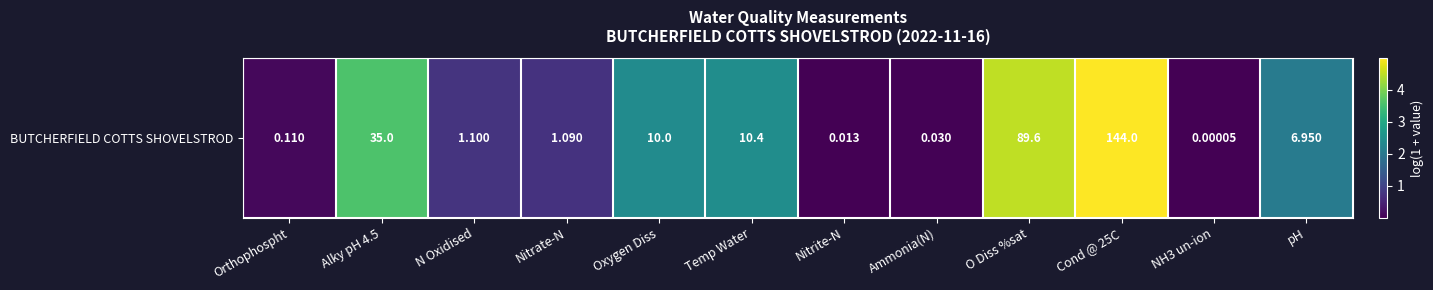

What is the ratio of the value at pH to the value at Oxygen Diss?

0.9